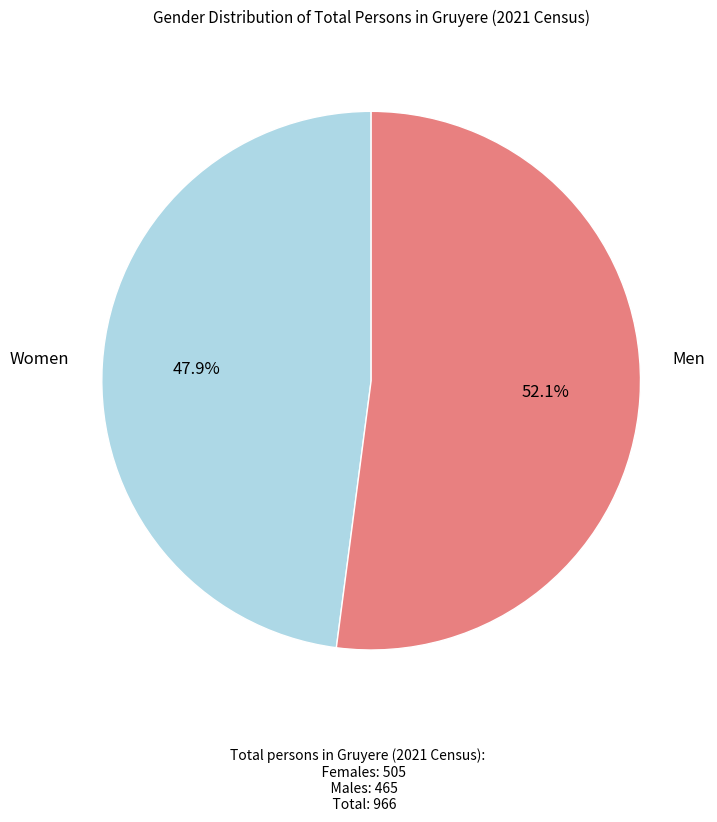

To the nearest percent, what is the difference between the largest and smallest slice percentages?

4%